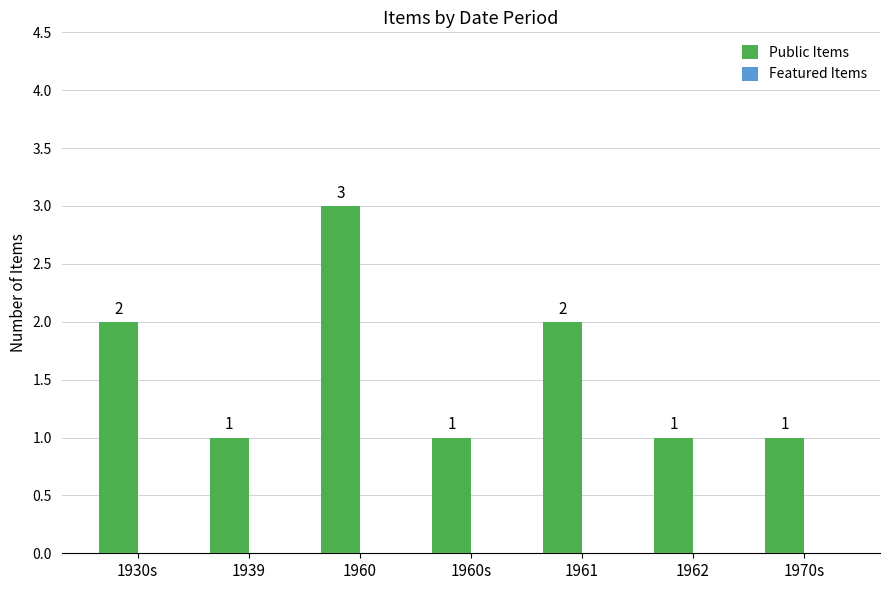

Is it true that the value at 1970s is 0?

False